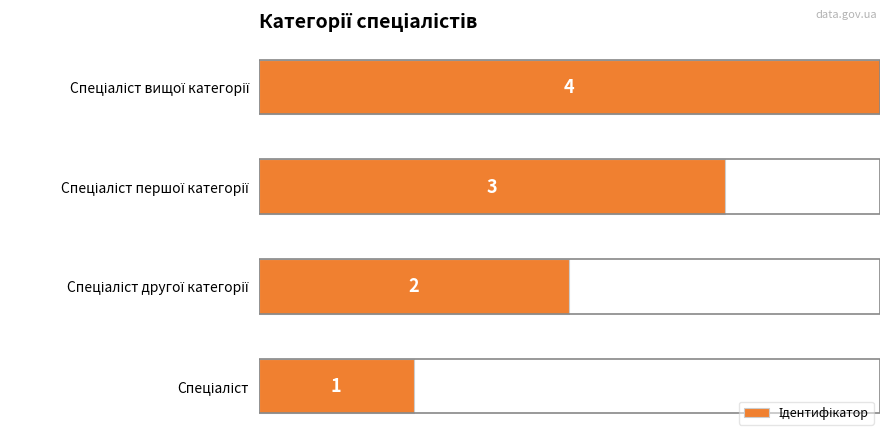

What is the difference between the second highest and minimum values?

2